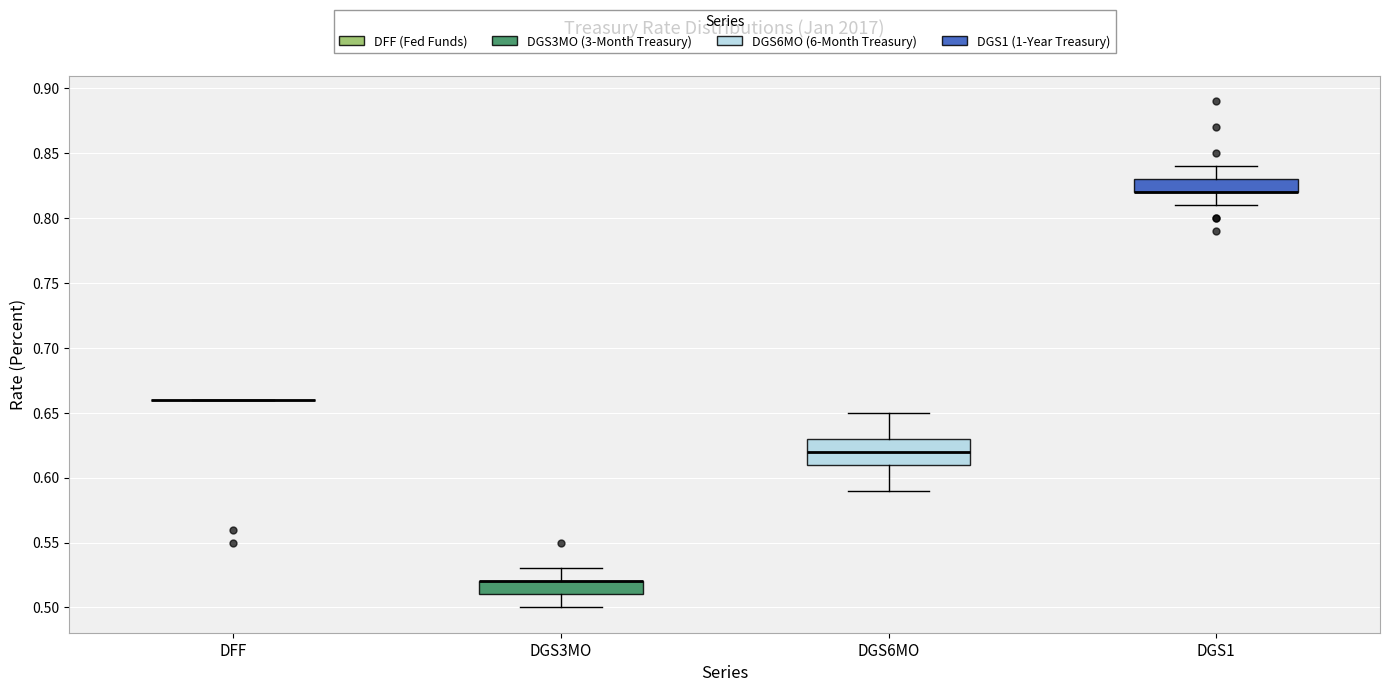

Where does the median line of the box for DGS6MO sit on the y-axis? The values are not printed on the chart, so give them approximately, as read against the axis.

0.62